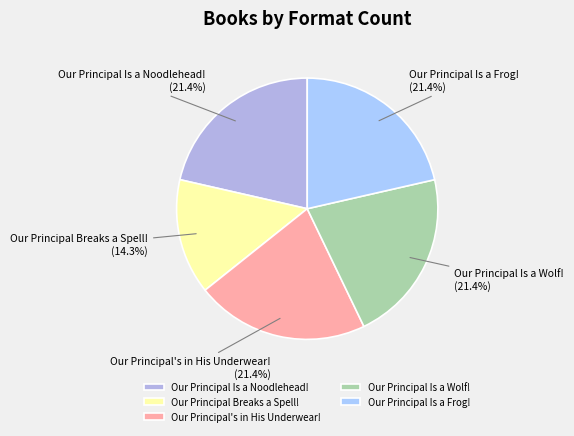

What is the ratio of the value at Our Principal Is a Wolf! to the value at Our Principal Breaks a Spell!?

1.5